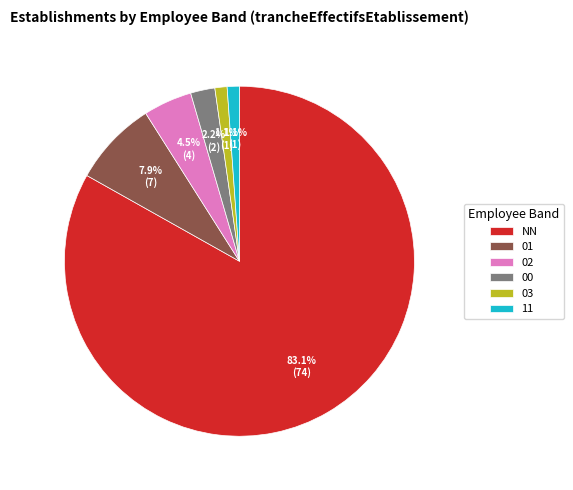

Count the number of slices in the pie.

6